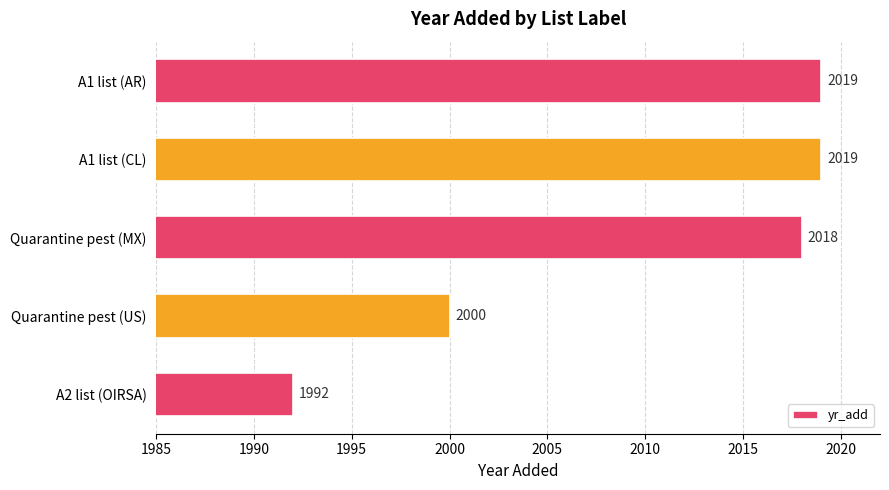

The value at Quarantine pest (US) is 3562. True or false?

False